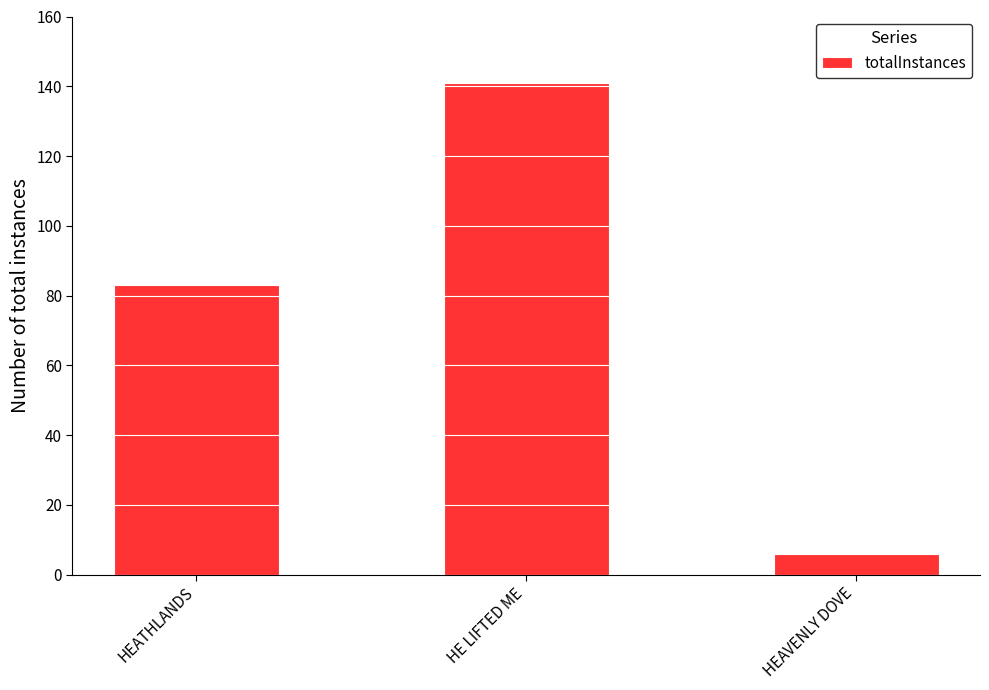

Reading left to right, transcribe all the data shown in this chart.

83	141	6